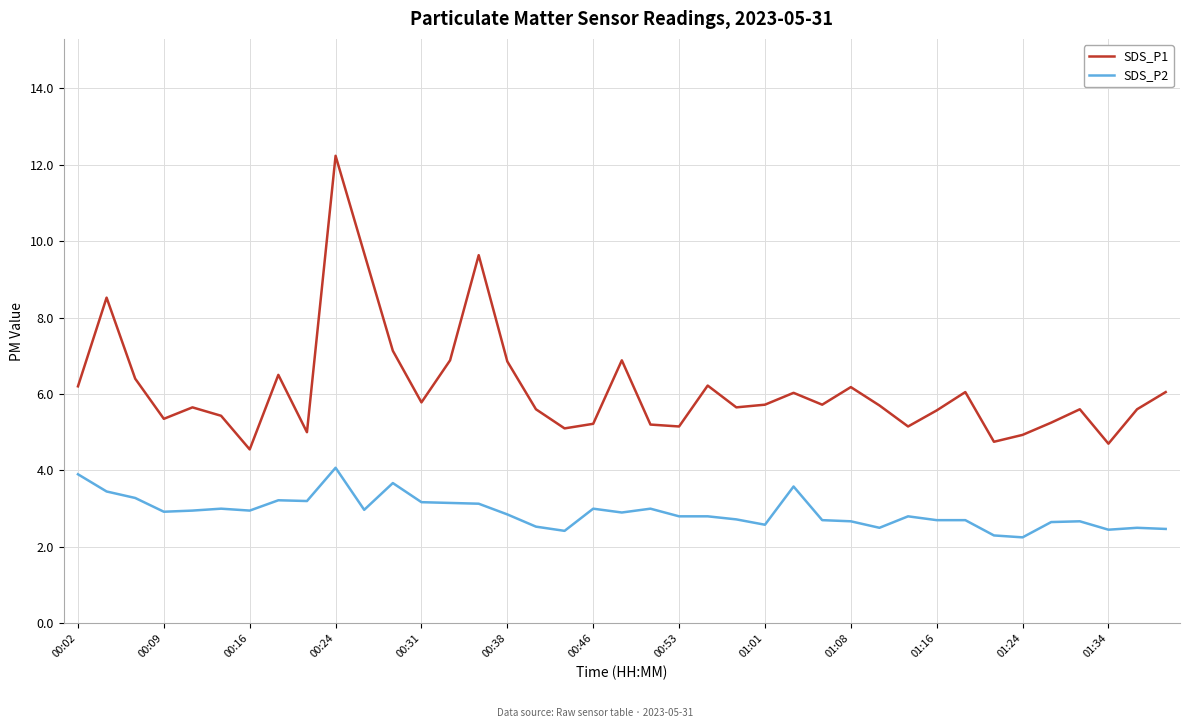

Does the chart display data point markers on the line(s)?

No